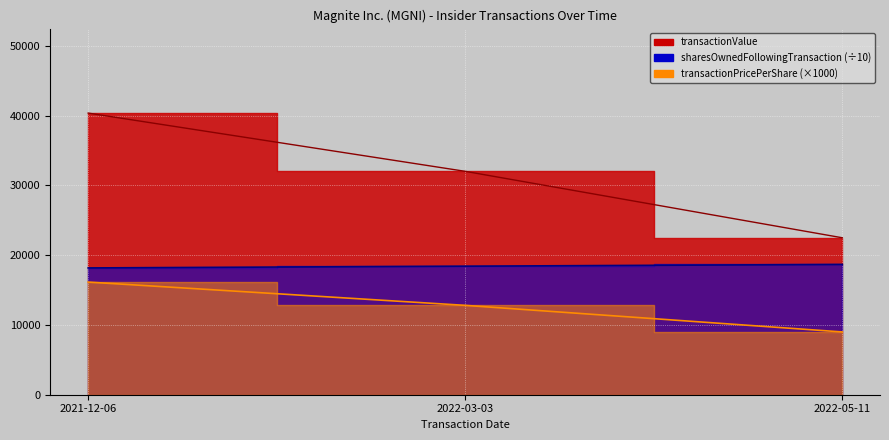

The transactionPricePerShare series shows 16068.9 at 2022-05-11. True or false?

False